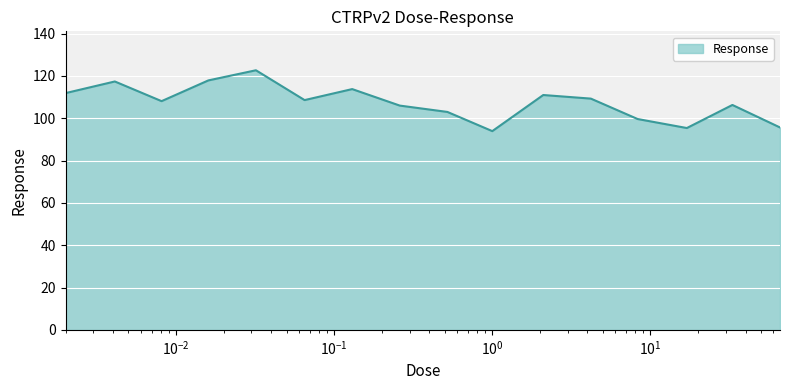

Does the chart display data point markers on the line(s)?

No